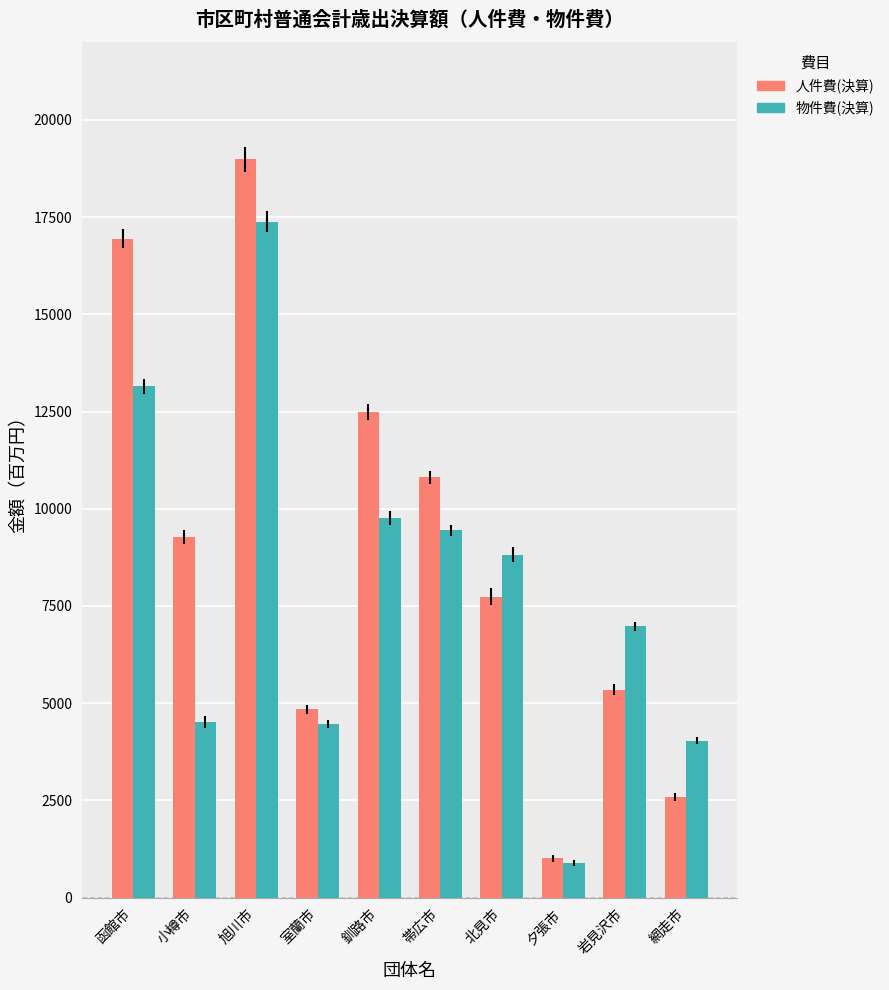

What are all the series names shown in the legend?

人件費(決算), 物件費(決算)